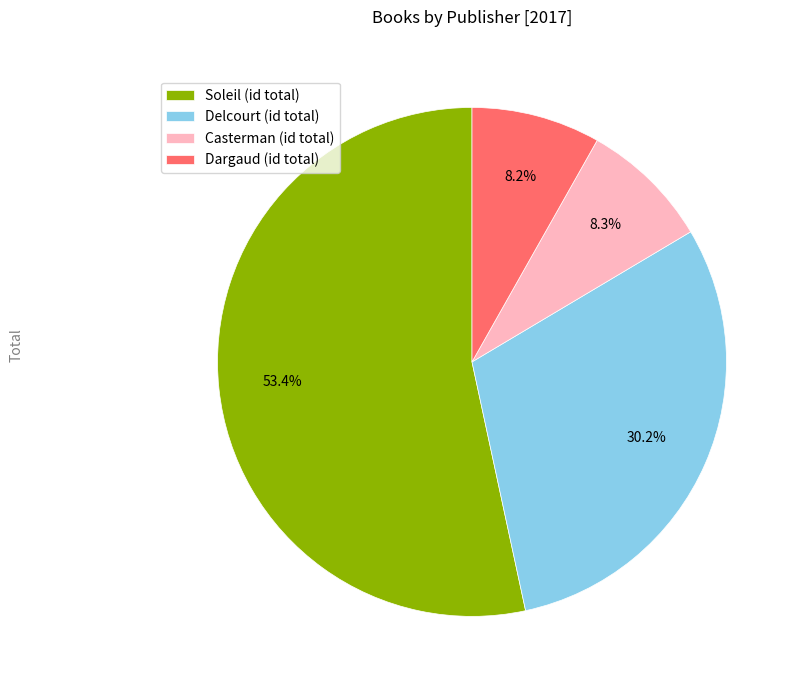

Between Soleil (id total) and Casterman (id total), which is larger?

Soleil (id total)